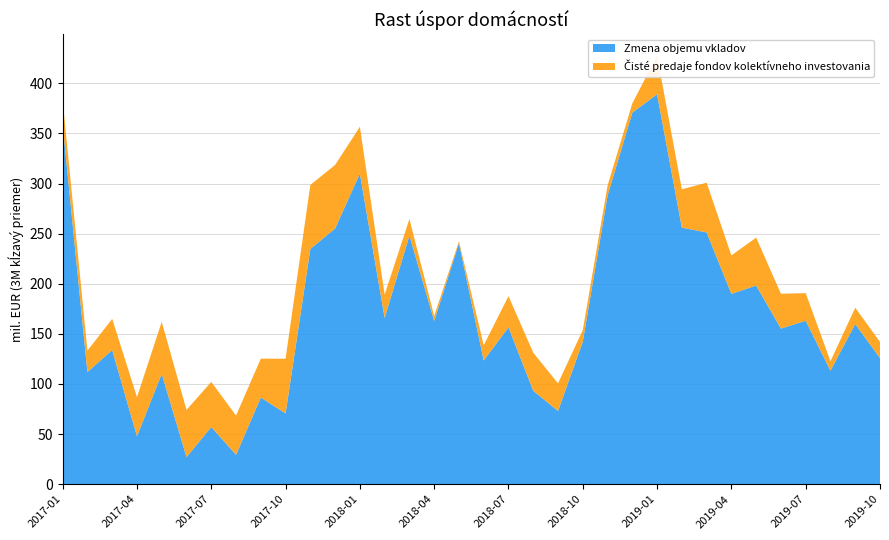

Reading right to left, what are all the values shown in this chart?

Zmena objemu vkladov: 125.8	159.9	113.3	163.1	155.3	198.3	189.9	251.2	256.0	389.1	370.8	288.0	142.2	73.1	93.2	156.6	123.5	240.4	162.9	248.1	165.9	309.9	255.2	234.7	70.6	86.5	29.3	57.1	27.1	110.1	47.9	133.8	112.0	358.6
Čisté predaje fondov kolektívneho investovania: 16.2	16.2	9.4	27.5	34.8	47.8	38.4	49.6	38.2	38.5	9.2	10.0	11.6	27.5	38.0	31.1	15.1	2.0	4.9	16.6	23.3	46.7	63.4	63.9	54.6	38.7	39.1	45.0	47.1	51.9	39.0	31.2	21.3	24.1